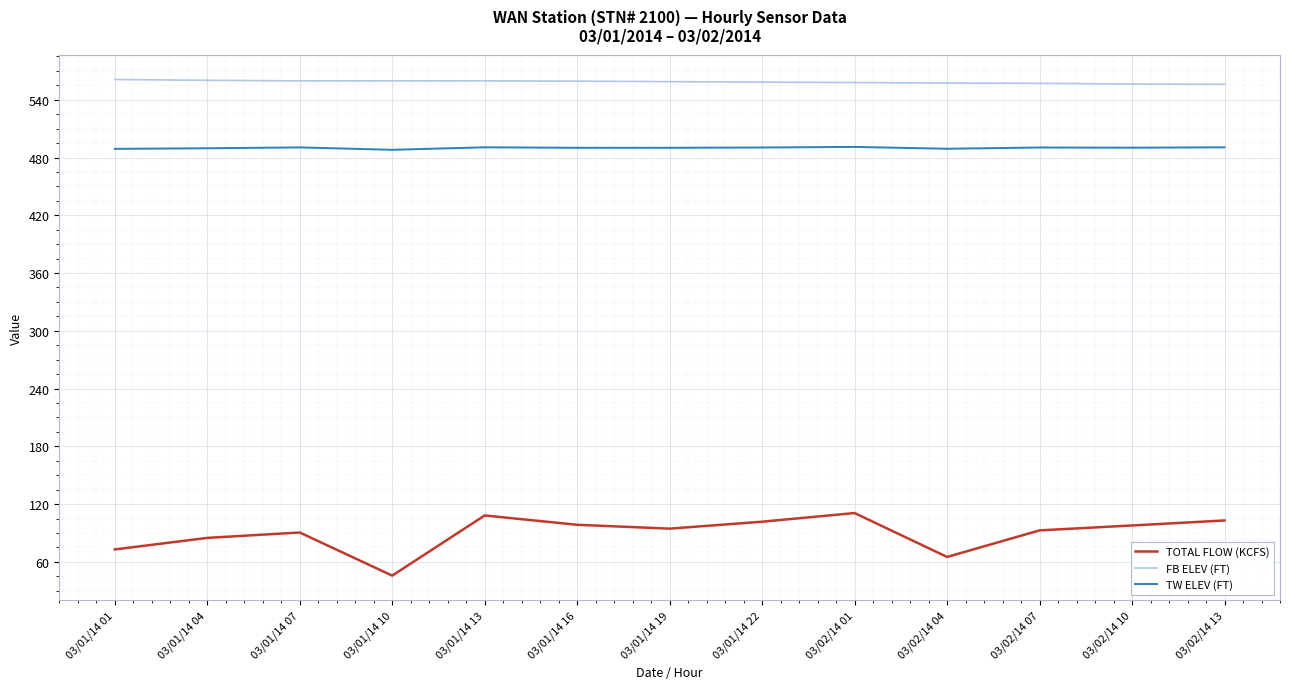

How many interior local peaks does the TOTAL FLOW (KCFS) series have?

3